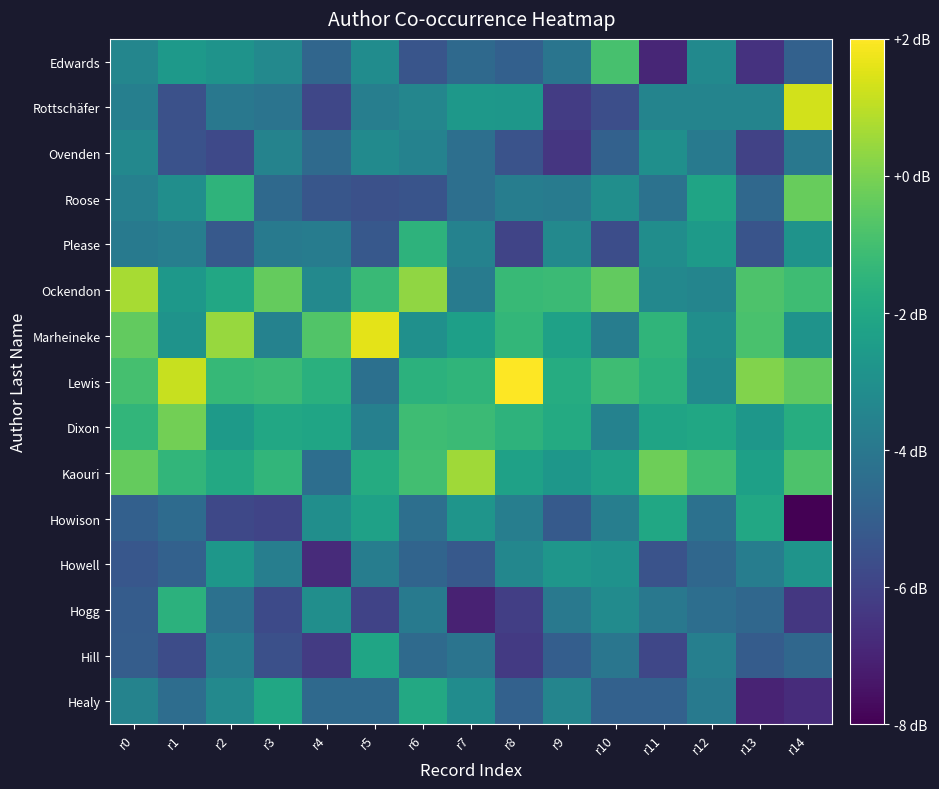

Count the number of categories in the chart.

15